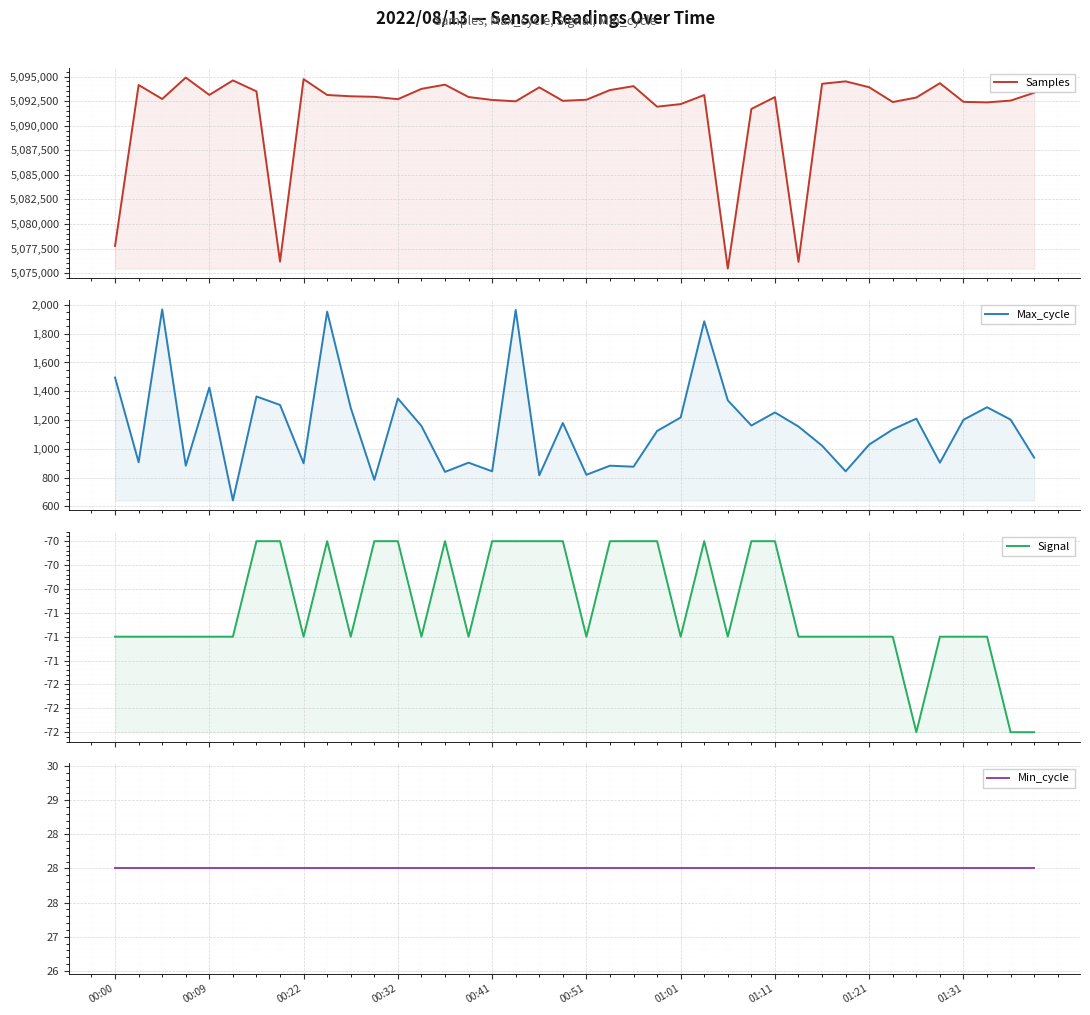

True or false: Min_cycle and Samples intersect in this chart.

False